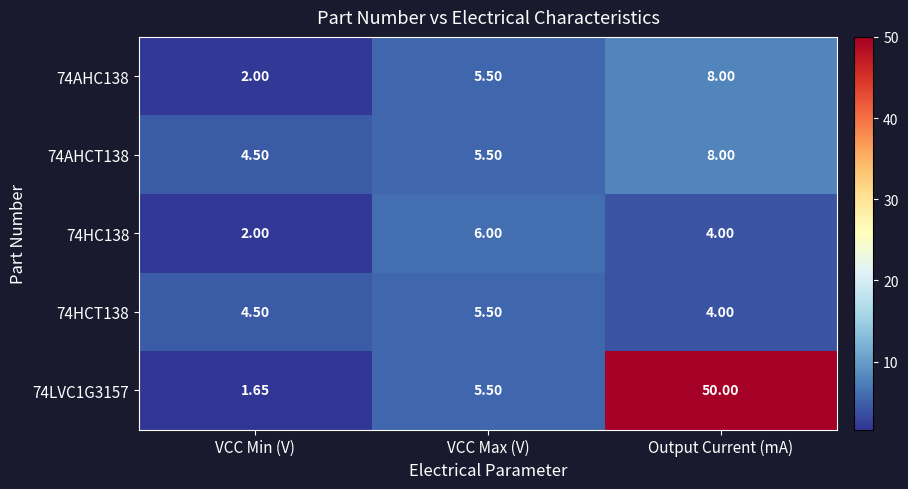

At which label is 74AHCT138 closest to 6?

VCC Max (V)